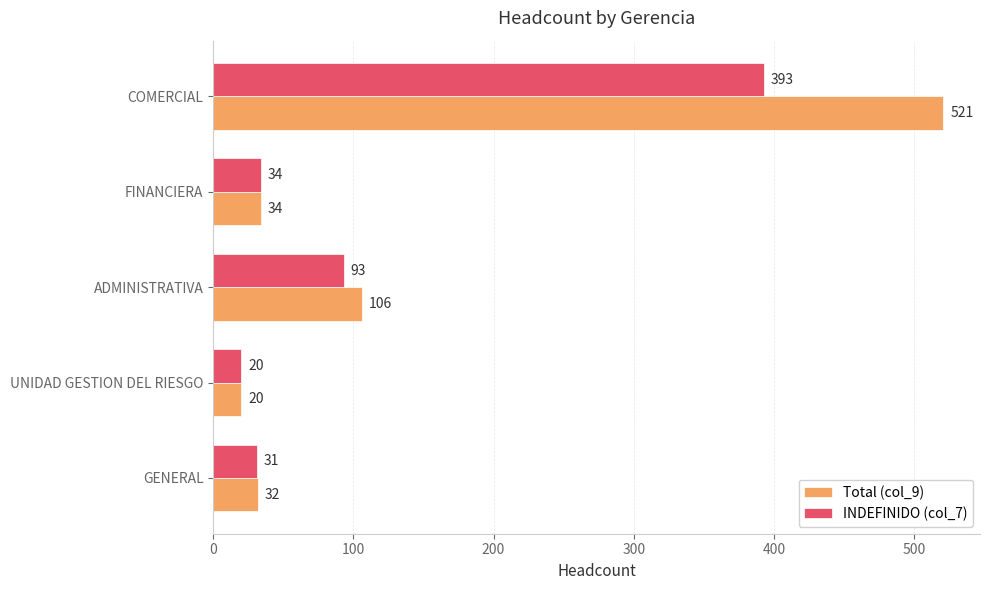

At ADMINISTRATIVA, list the series in order from smallest to largest.

INDEFINIDO (col_7), Total (col_9)